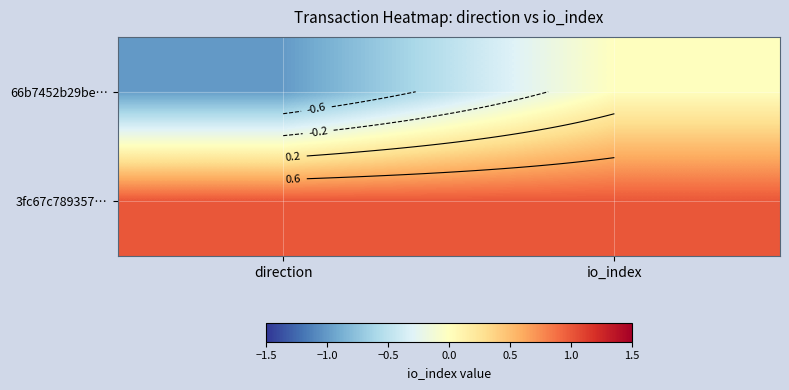

Which category has the highest value across all series?

direction